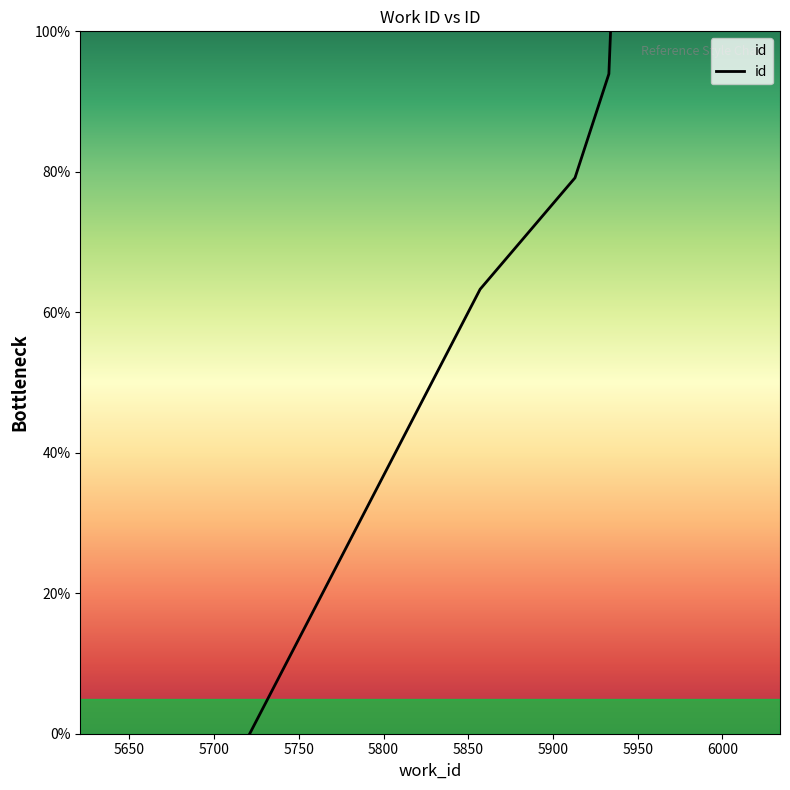

Count the number of values greater than 79.

3